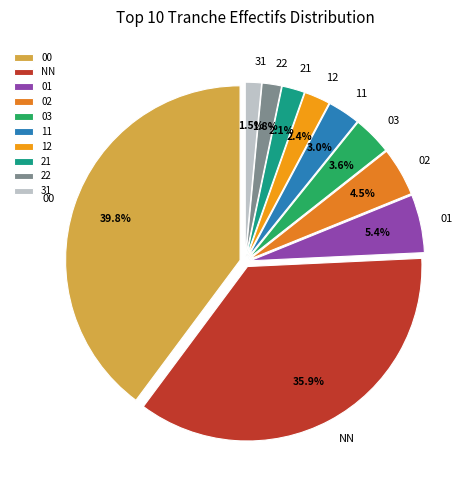

Which slice is the largest?

00